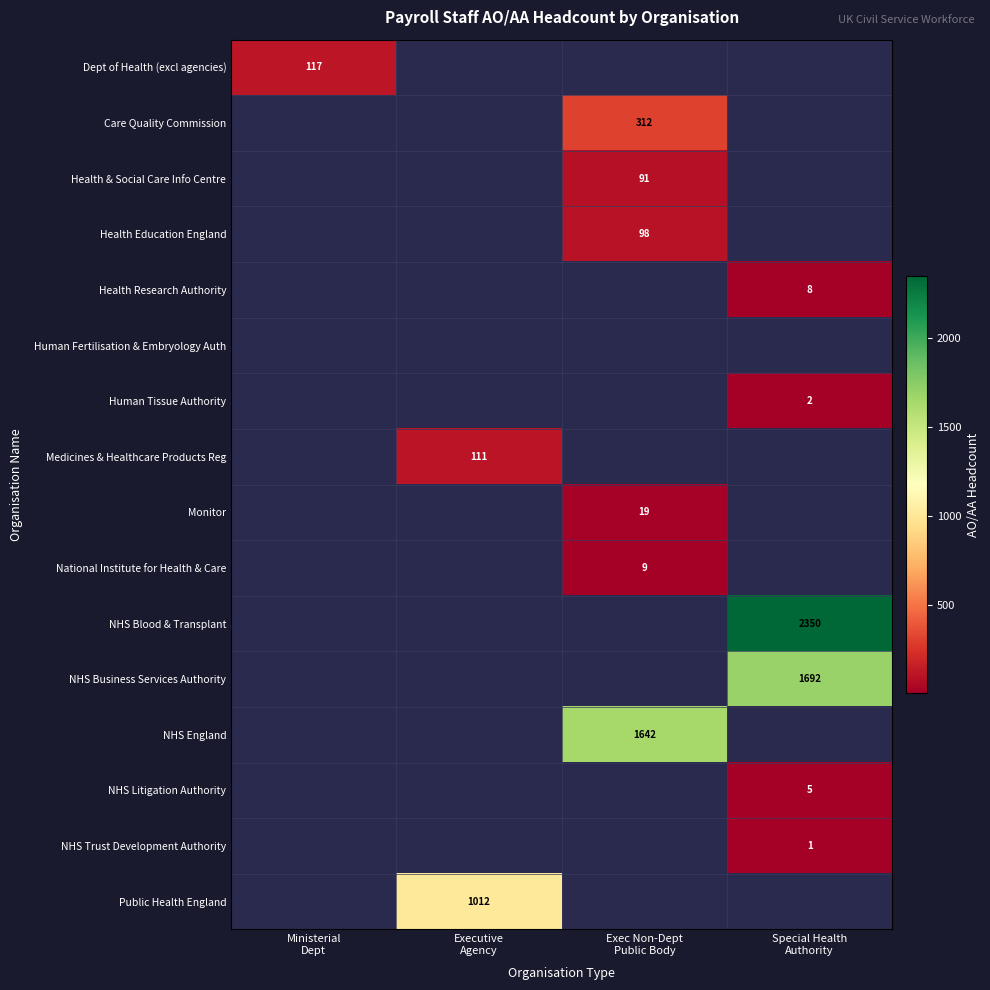

Rank the categories by Health Research Authority value from highest to lowest.

Special Health Authority, Ministerial Dept, Executive Agency, Exec Non-Dept Public Body